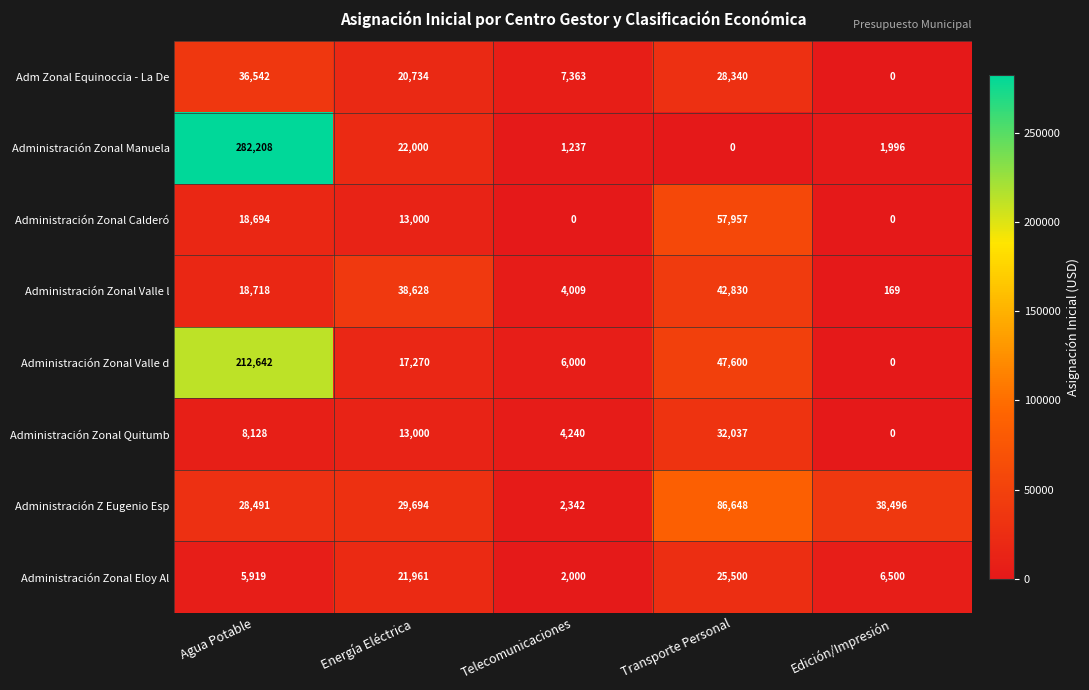

Count the number of data series in this chart.

8